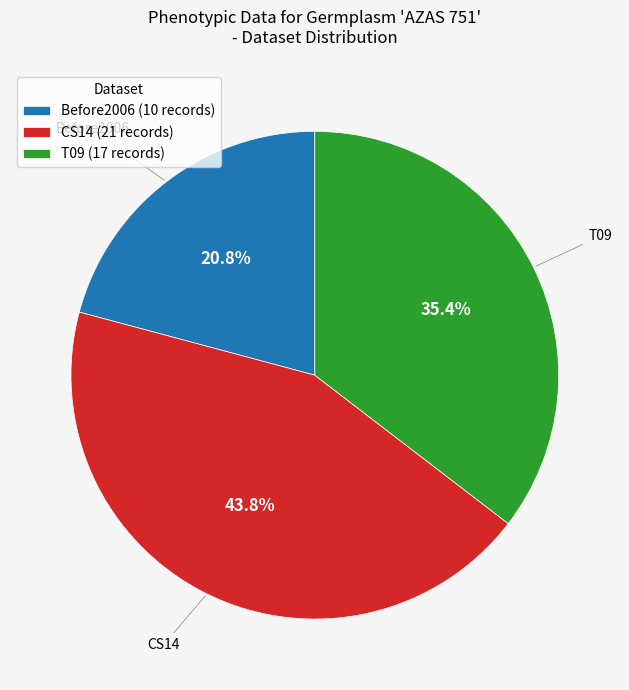

Which has a higher value, CS14 or Before2006?

CS14